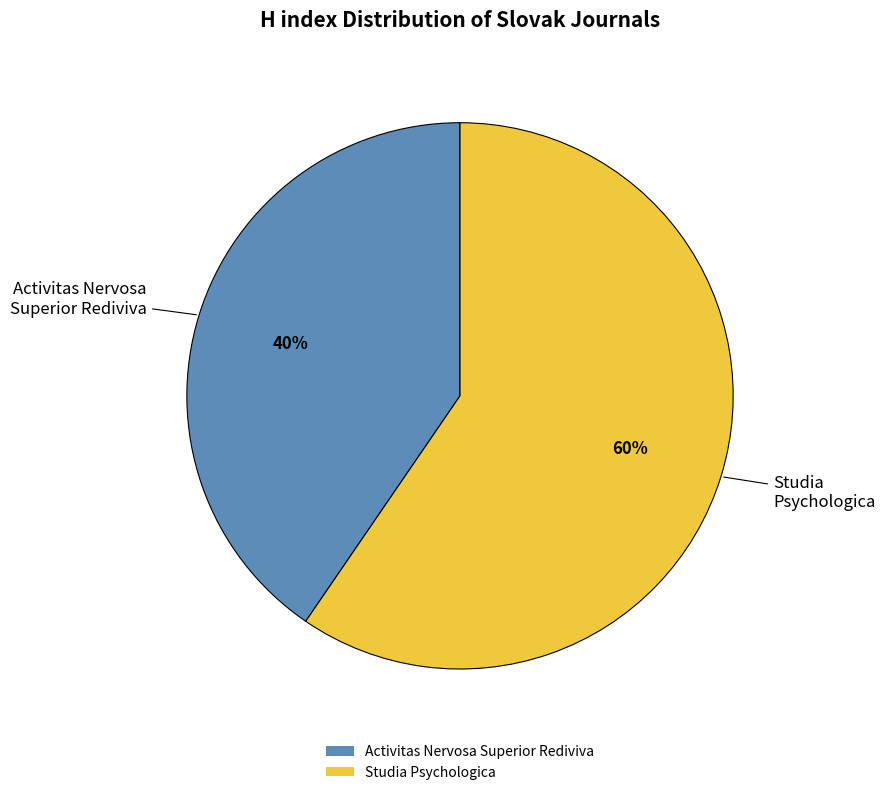

Is it true that Studia Psychologica is 49% of the pie?

False